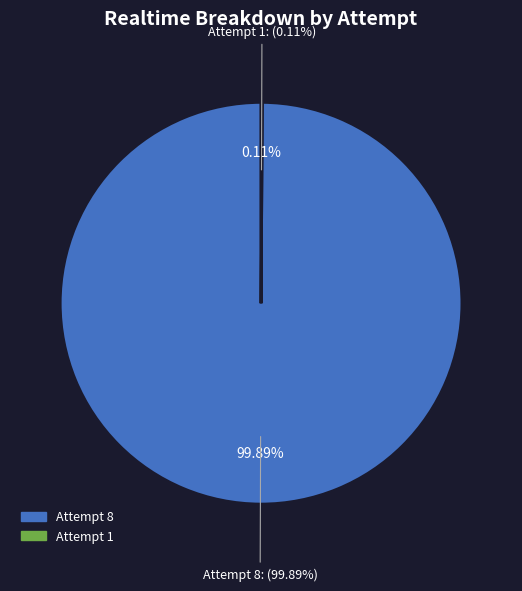

To the nearest percent, what percentage of the pie is Attempt 8?

100%